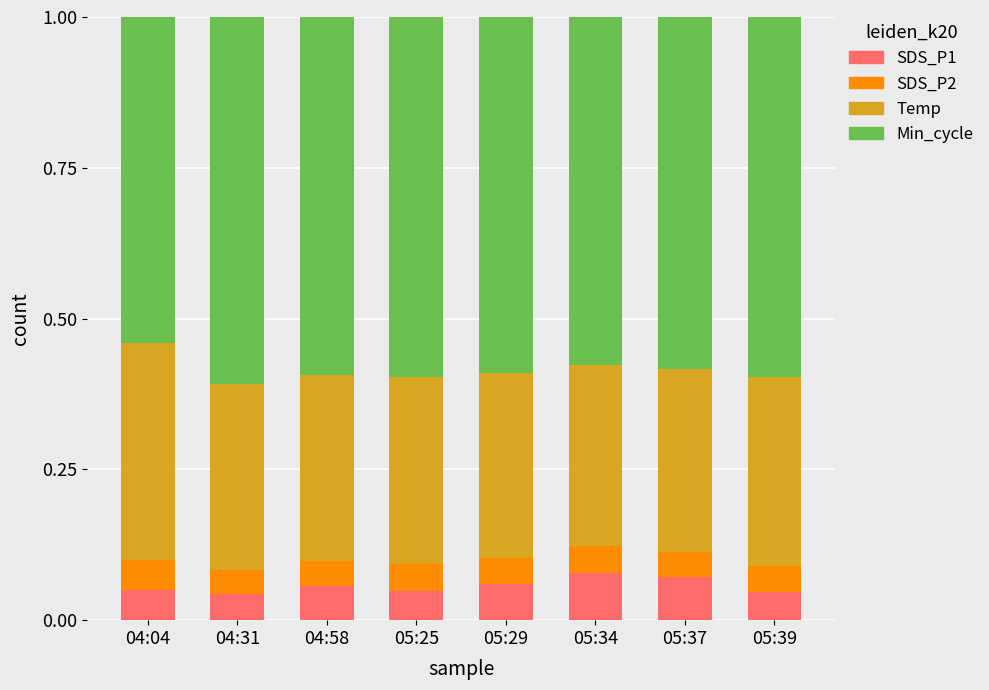

How many SDS_P1 values are between 0 and 1?

8